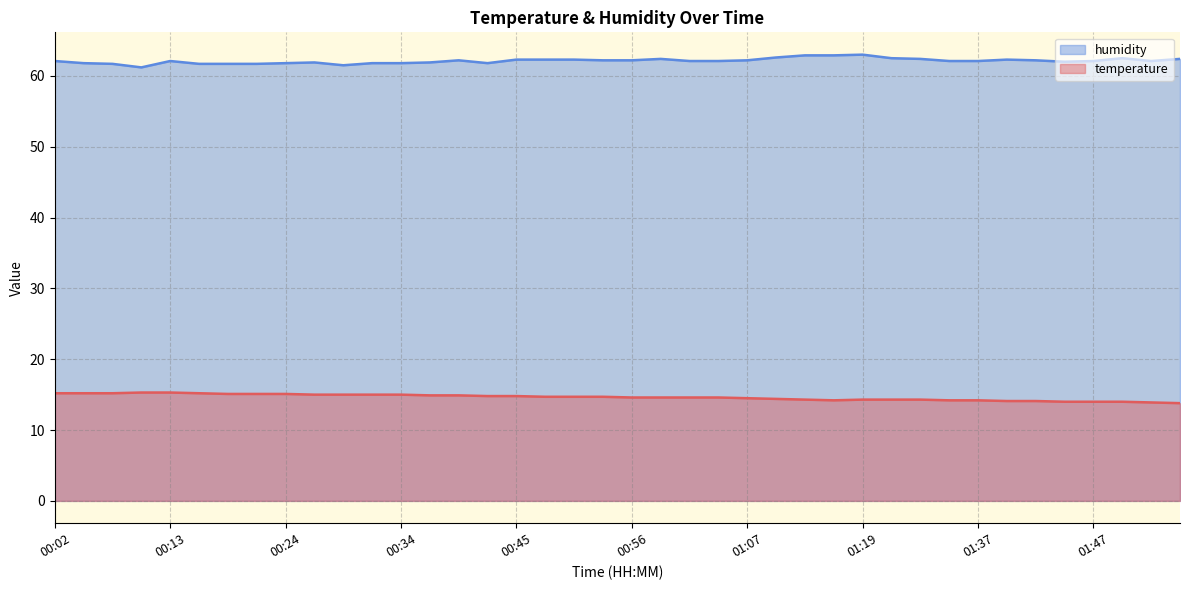

How many data points in humidity are less than 62?

13